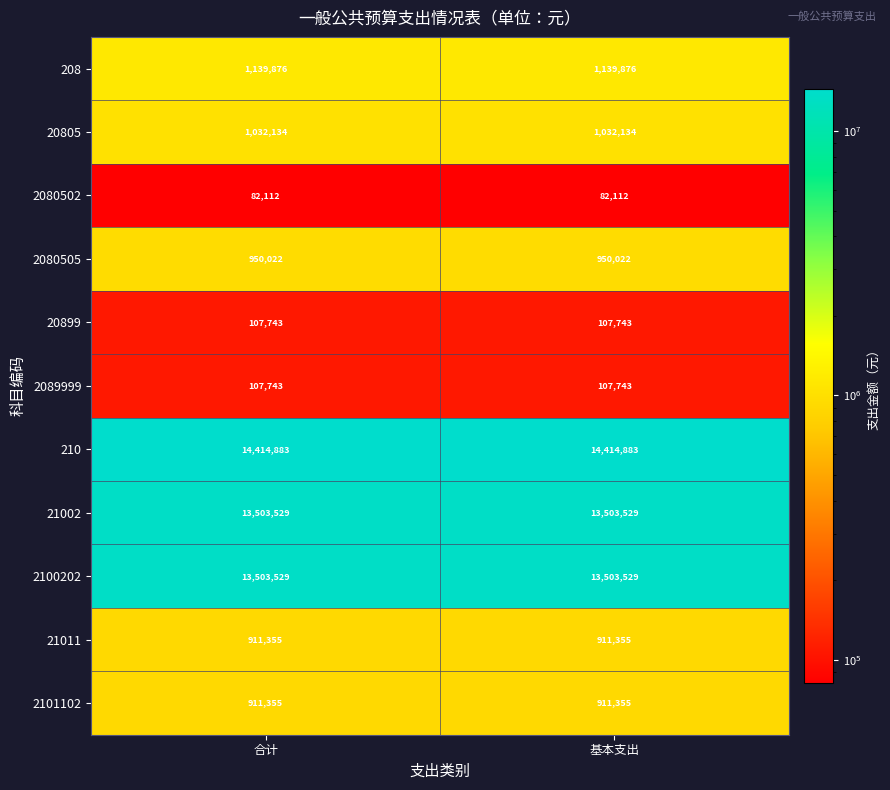

What is the smallest value displayed?

82112